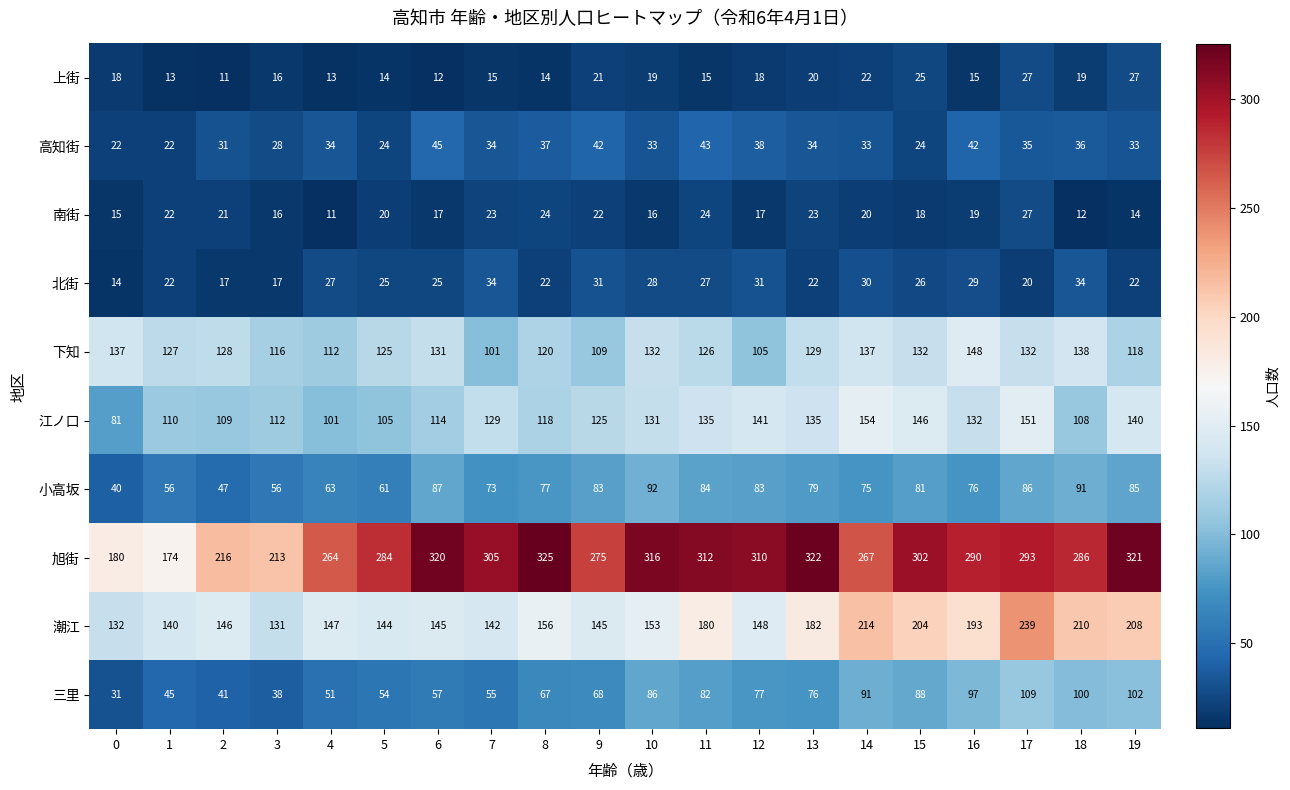

What is the average value of the 小高坂 series?

74